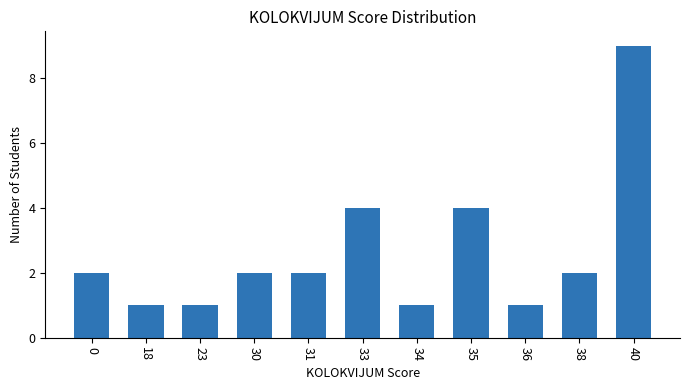

Reading left to right, what are all the values shown in this chart?

0=2	18=1	23=1	30=2	31=2	33=4	34=1	35=4	36=1	38=2	40=9